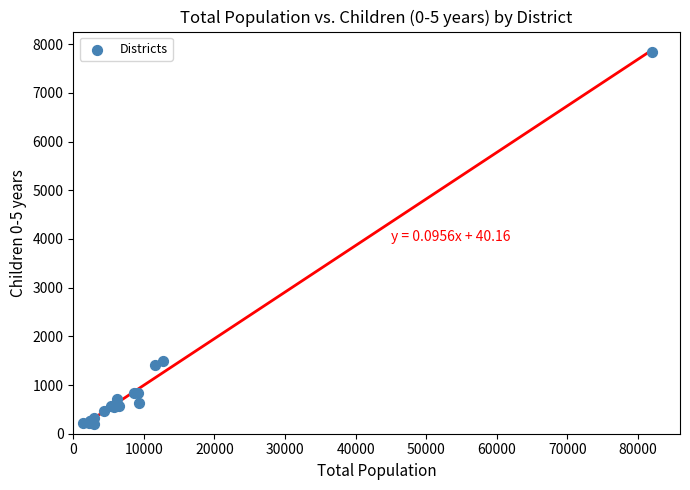

What Y value in the scatter plot is closest to 4028?

1496